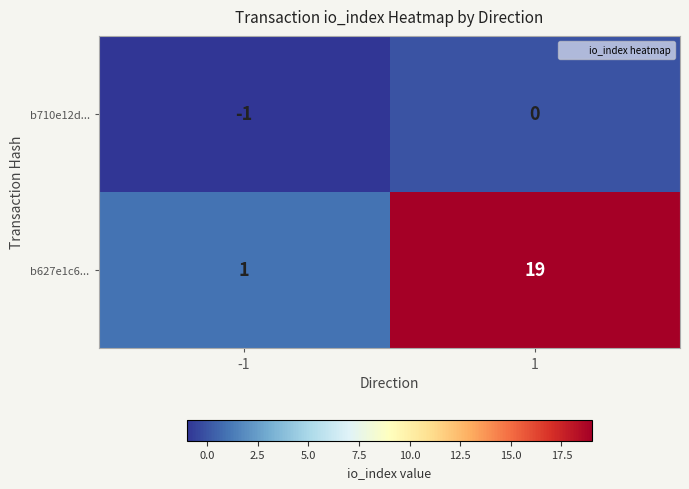

Which series has the largest range (max minus min)?

b627e1c6...